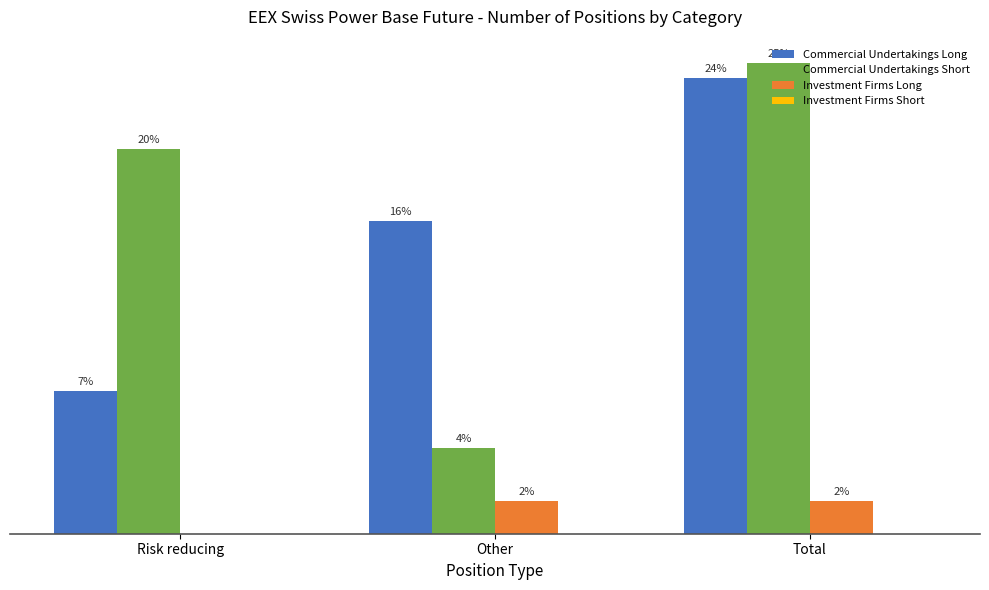

Does the chart contain stacked bars?

No